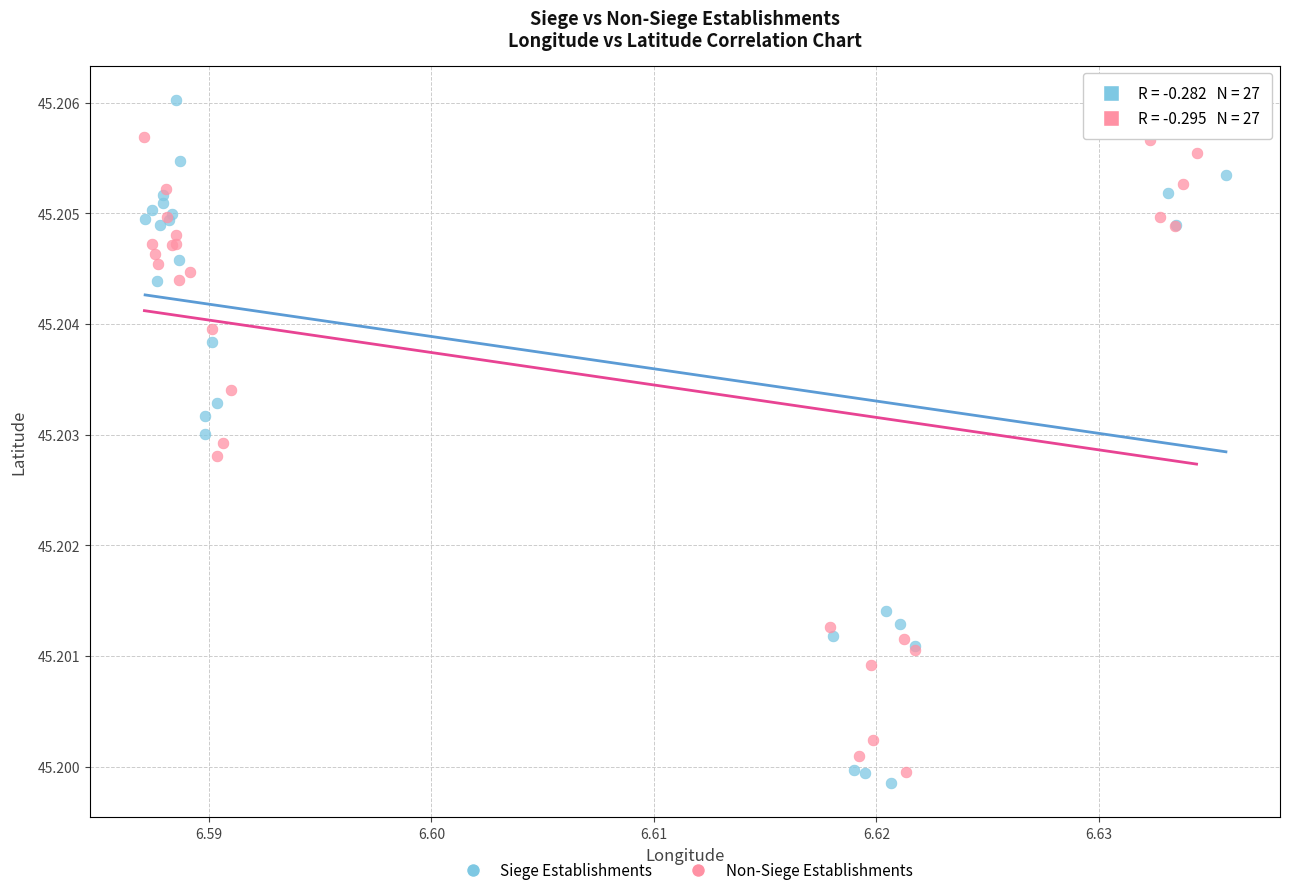

Which series contains the highest Y value?

Siege Establishments